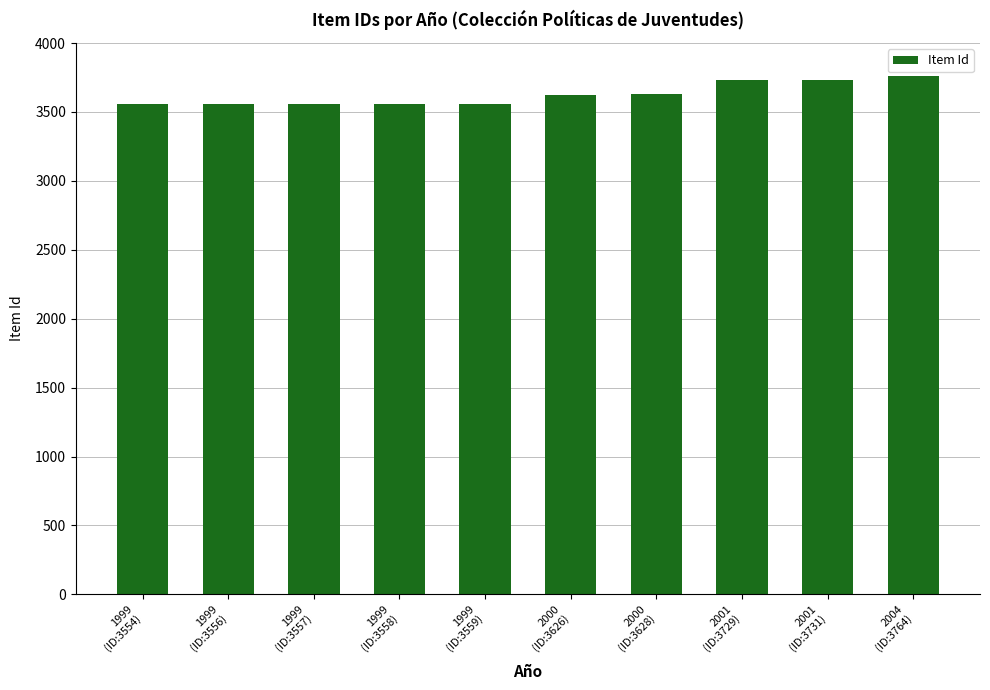

How many data points are less than 3626?

5